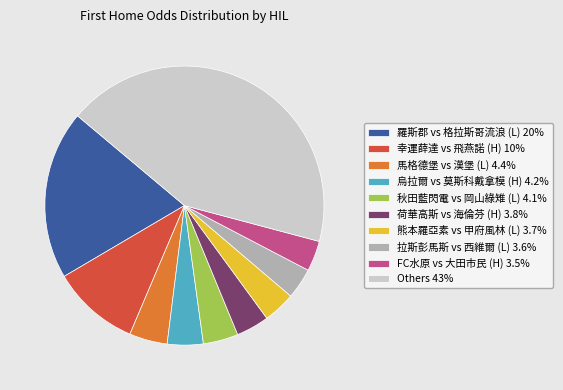

Is the sum of 烏拉爾 vs 莫斯科戴拿模 (H) 4.2% and Others 43% greater than half?

No